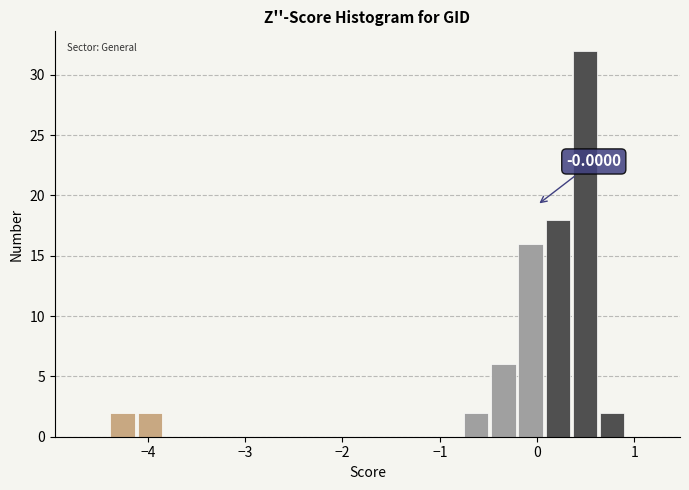

Around what value on the x-axis is the tallest bar? Give the approximate position of its centre, as read against the axis.

0.5